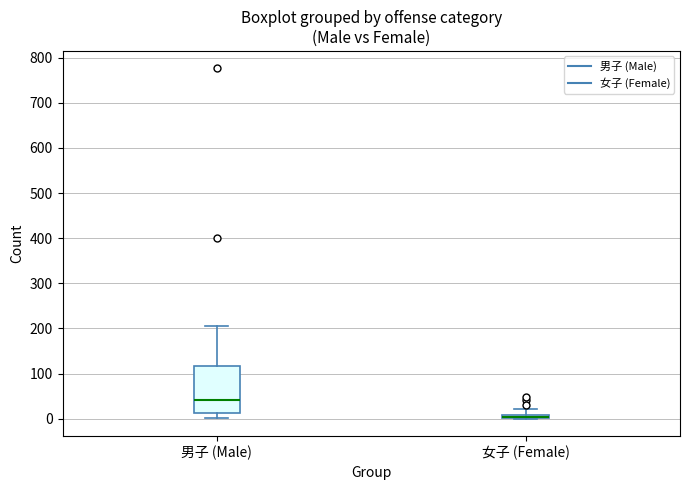

Comparing the boxes themselves (not the whiskers), which one is the tallest?

男子 (Male)